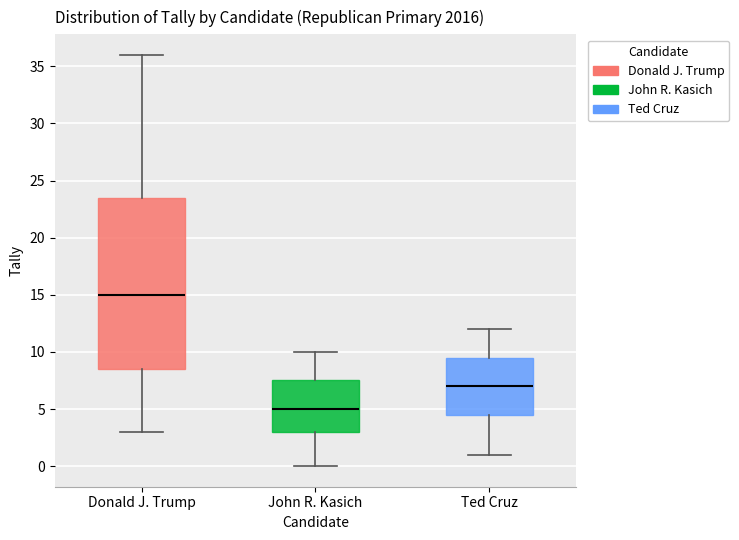

Which box is the tallest, from its lower edge to its upper edge?

Donald J. Trump